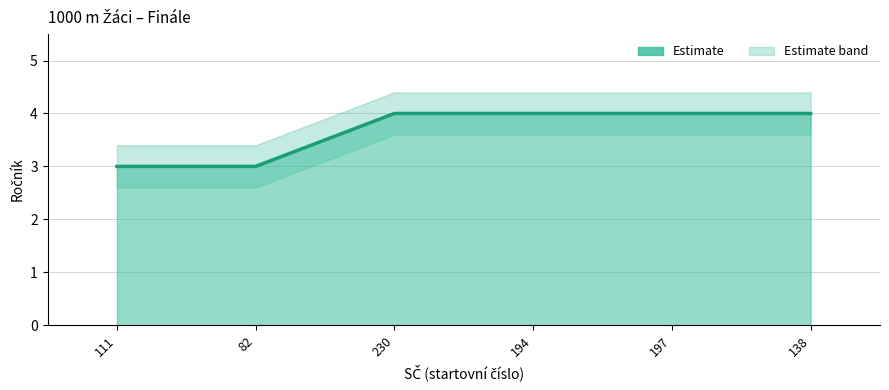

What is the difference between the maximum and second lowest values in the Ročník_lower series?

1.0